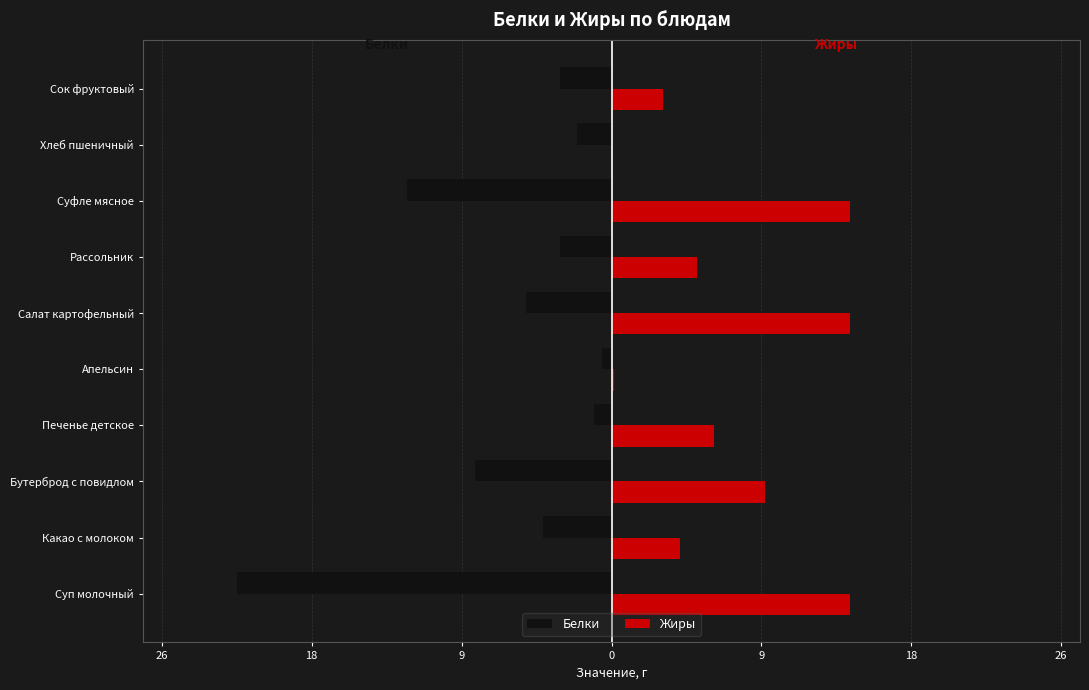

What is the maximum value for Жиры?

14.0